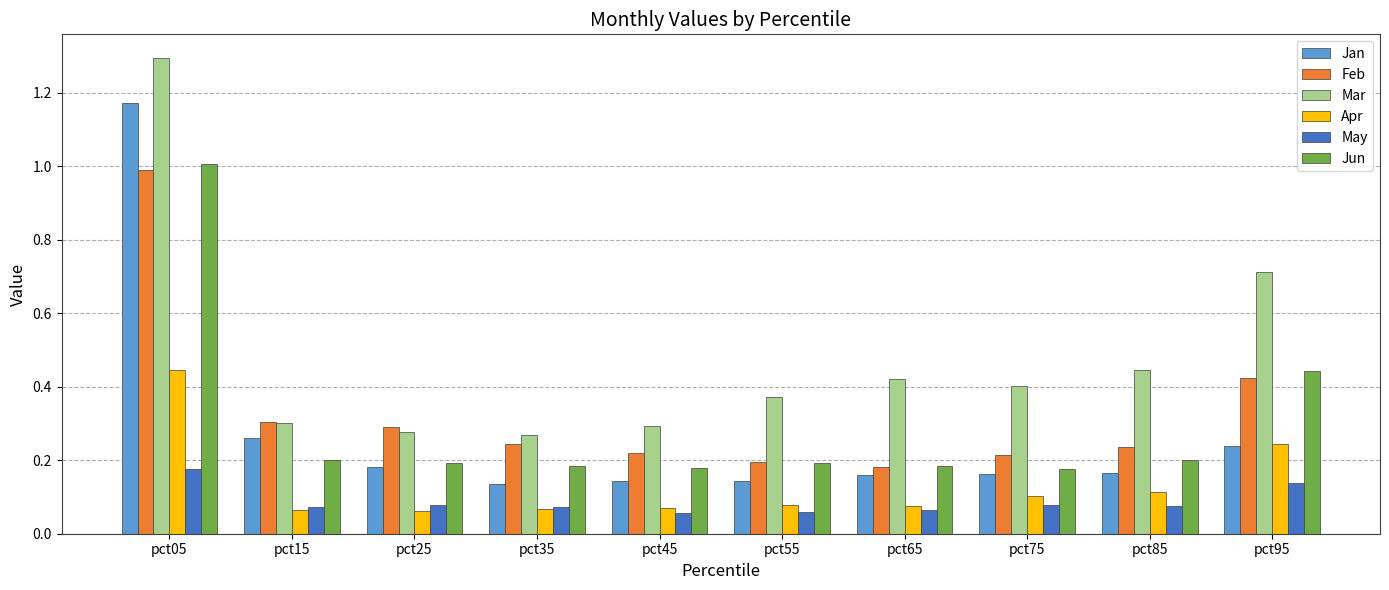

How many bars are there in total?

60